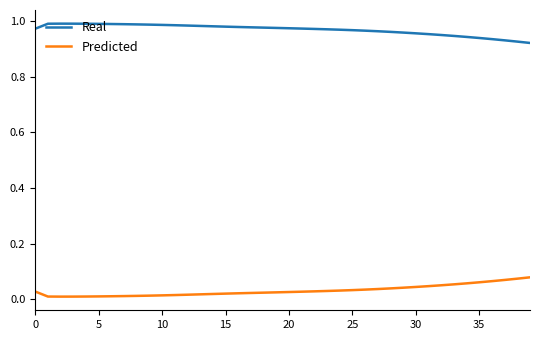

True or false: Predicted and Real cross at least once.

False